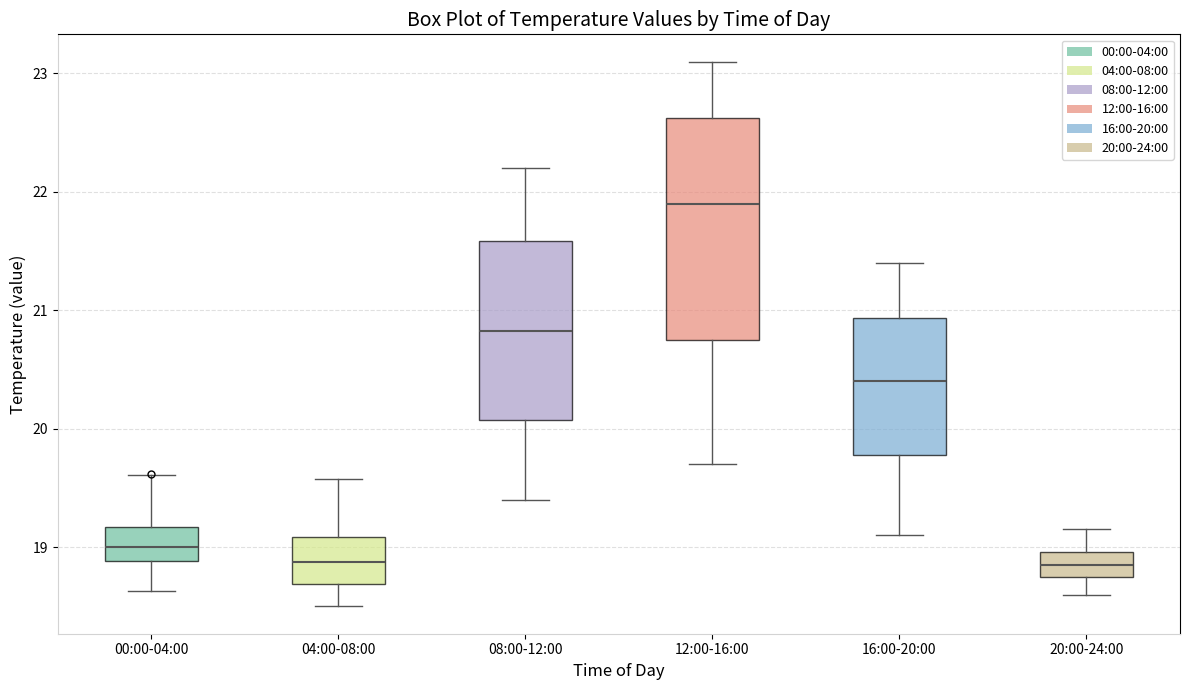

Which box's median line is the highest?

12:00-16:00